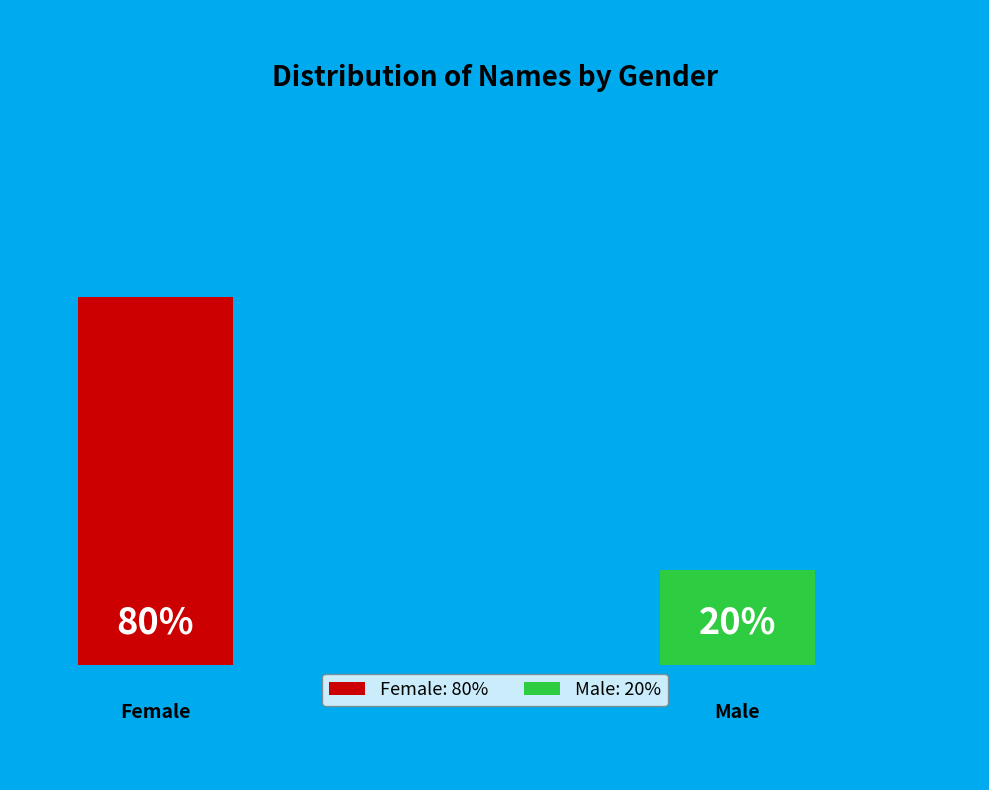

Is Male the majority of the pie?

No